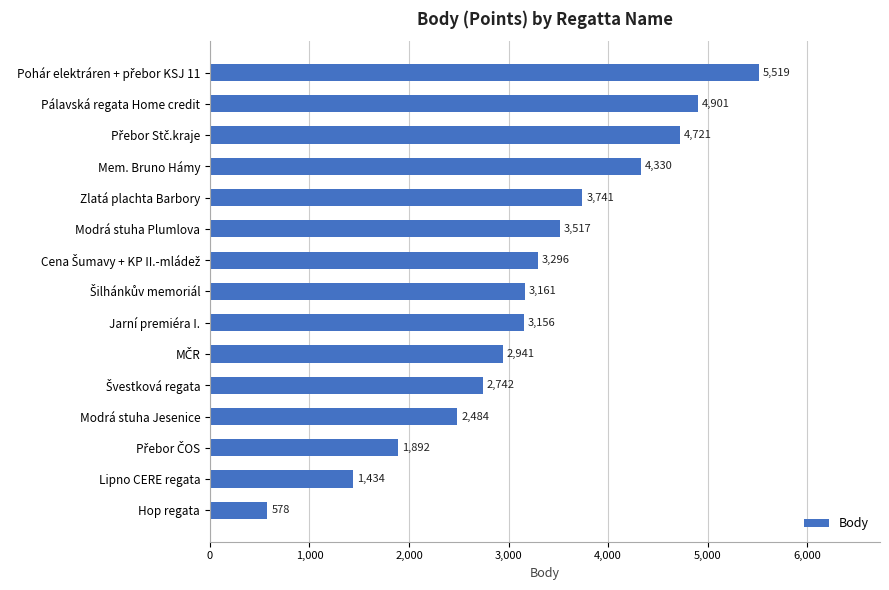

Approximately how many times larger is the value at Zlatá plachta Barbory compared to Modrá stuha Jesenice?

1.5